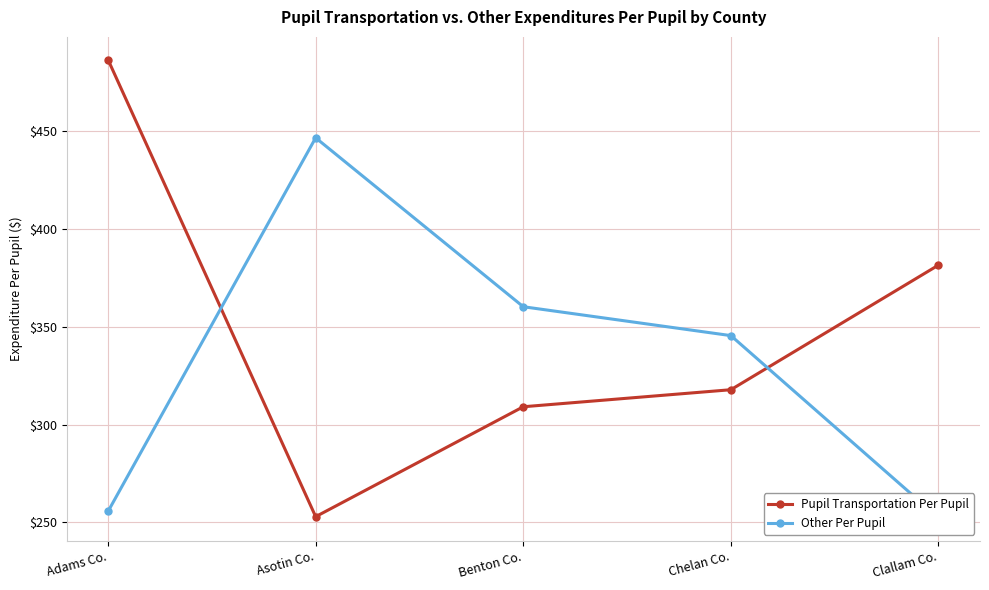

Reading left to right, transcribe all the data shown in this chart.

Pupil Transportation Per Pupil: Adams Co.=486.5	Asotin Co.=253.0	Benton Co.=309.1	Chelan Co.=317.9	Clallam Co.=381.6
Other Per Pupil: Adams Co.=255.7	Asotin Co.=446.6	Benton Co.=360.3	Chelan Co.=345.5	Clallam Co.=252.4